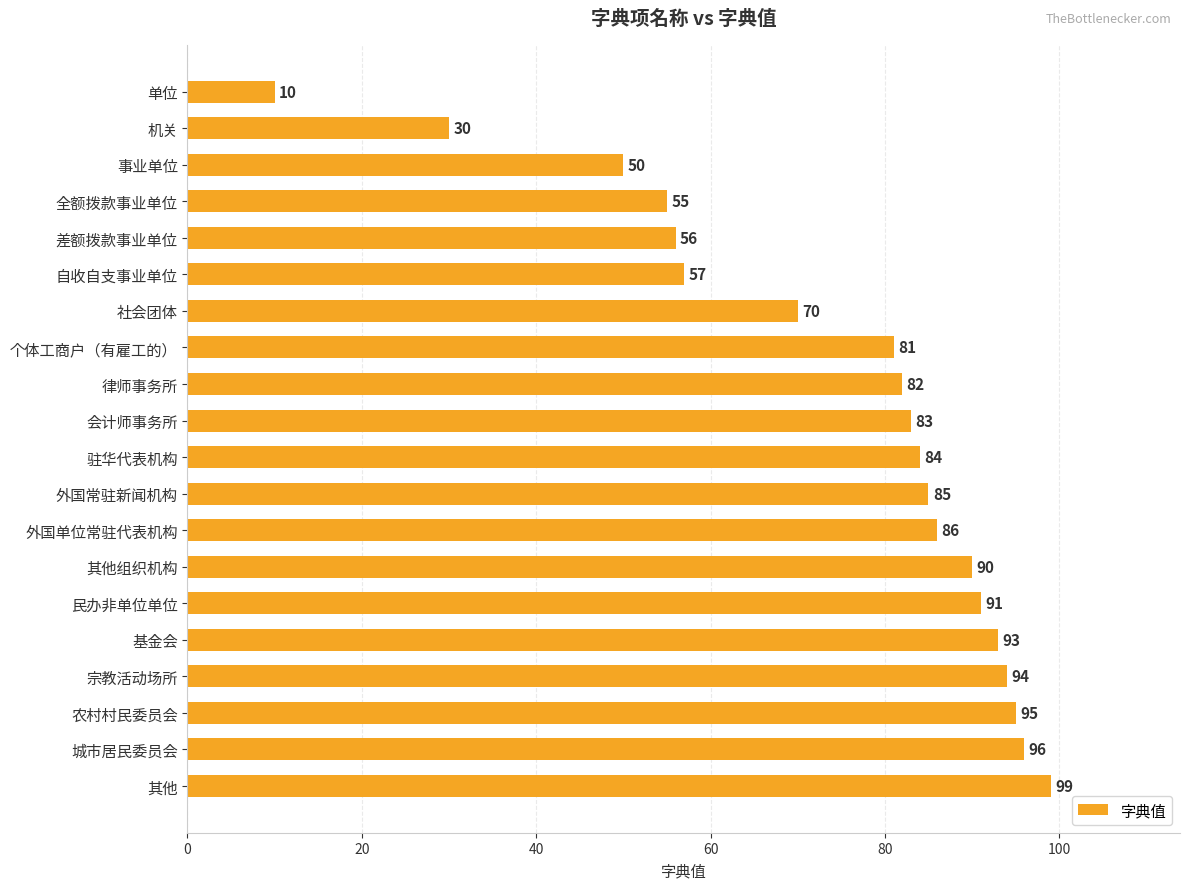

Reading top to bottom, list all the values displayed in this chart.

单位=10	机关=30	事业单位=50	全额拨款事业单位=55	差额拨款事业单位=56	自收自支事业单位=57	社会团体=70	个体工商户（有雇工的）=81	律师事务所=82	会计师事务所=83	驻华代表机构=84	外国常驻新闻机构=85	外国单位常驻代表机构=86	其他组织机构=90	民办非单位单位=91	基金会=93	宗教活动场所=94	农村村民委员会=95	城市居民委员会=96	其他=99